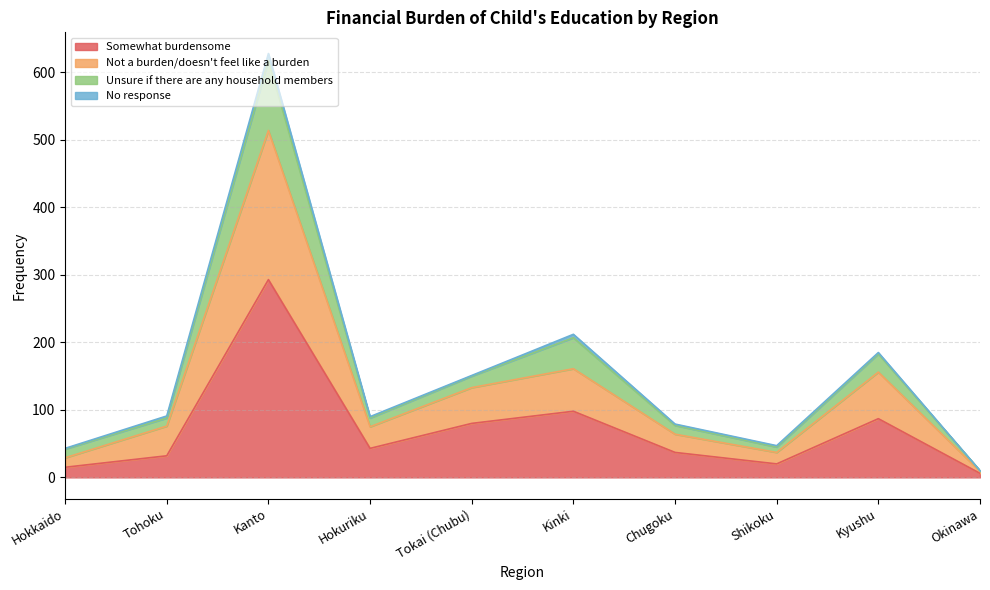

What position from the left is Chugoku?

7